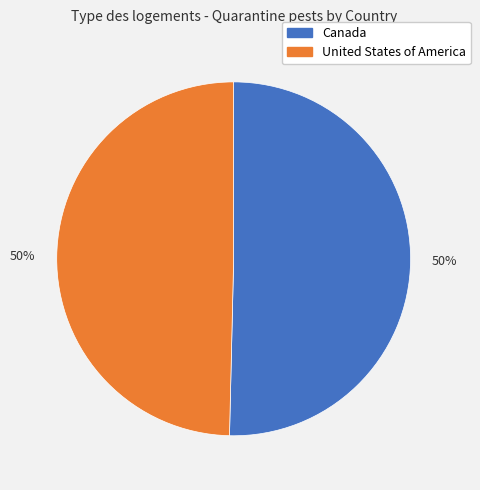

How many slices are in this pie chart?

2